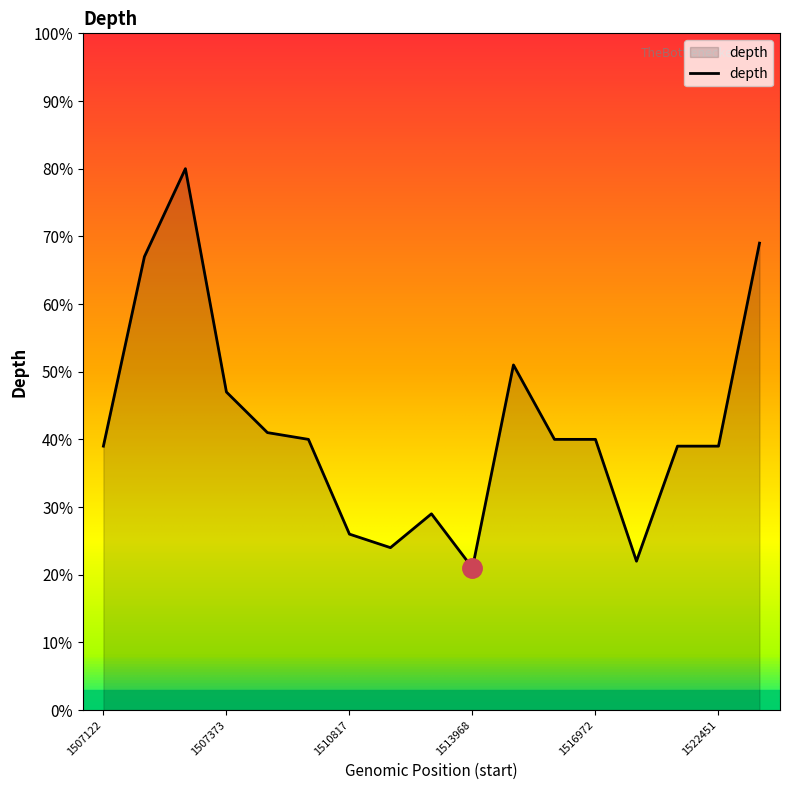

What is the smallest value displayed?

21